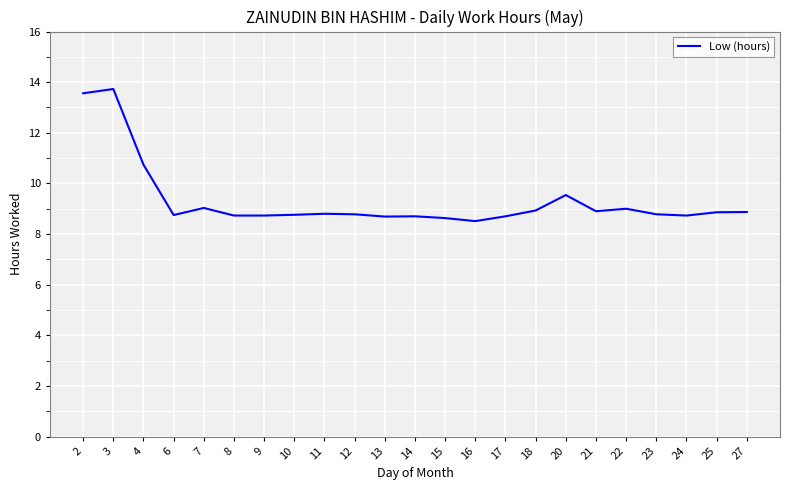

Is it true that the value at 27 is 8.9?

True